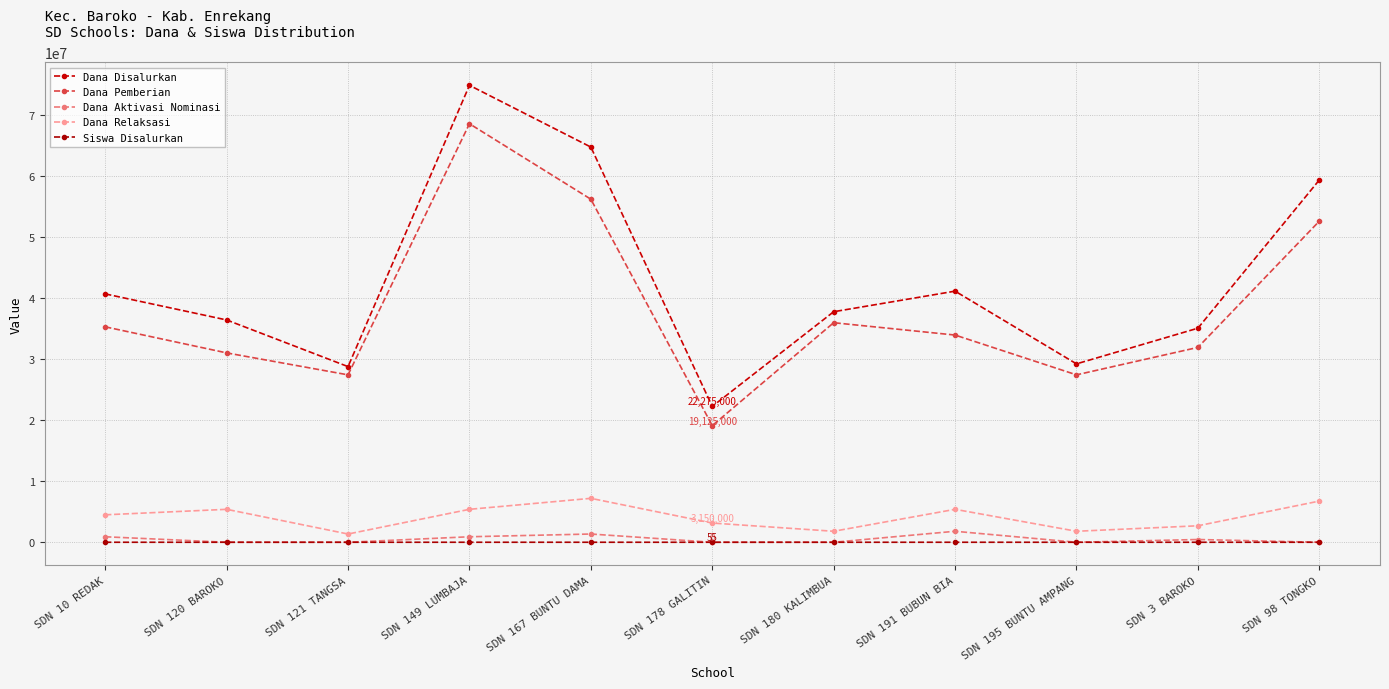

At which category is the sum across all series the highest?

SDN 149 LUMBAJA